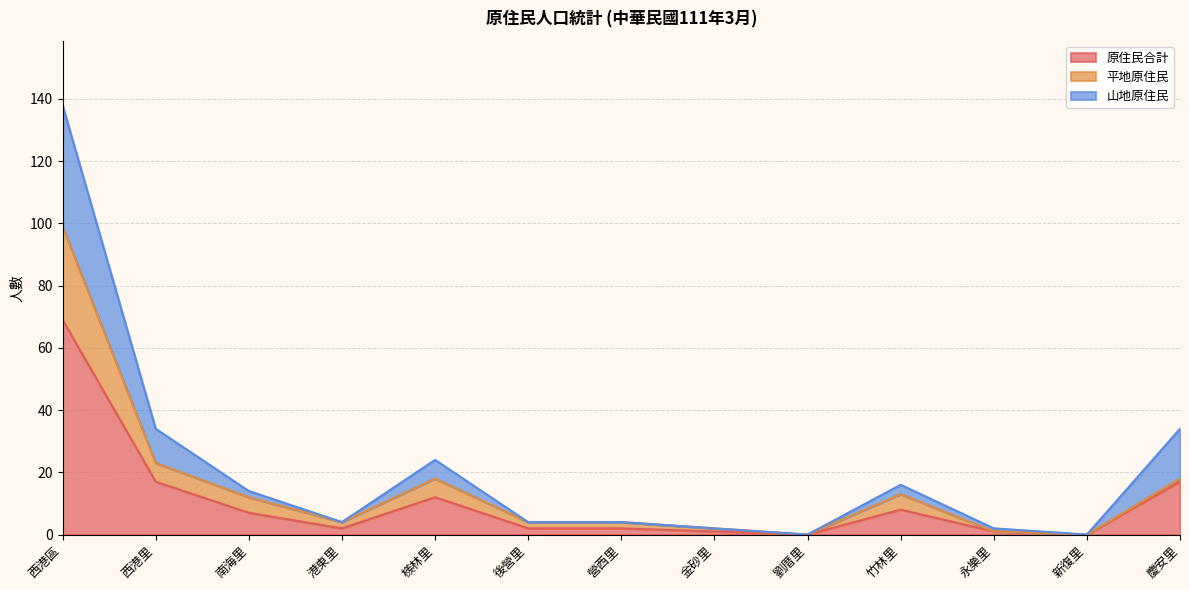

Reading left to right, list all the values displayed in this chart.

原住民合計: 69	17	7	2	12	2	2	1	0	8	1	0	17
平地原住民: 99	23	12	4	18	4	4	2	0	13	1	0	18
山地原住民: 138	34	14	4	24	4	4	2	0	16	2	0	34